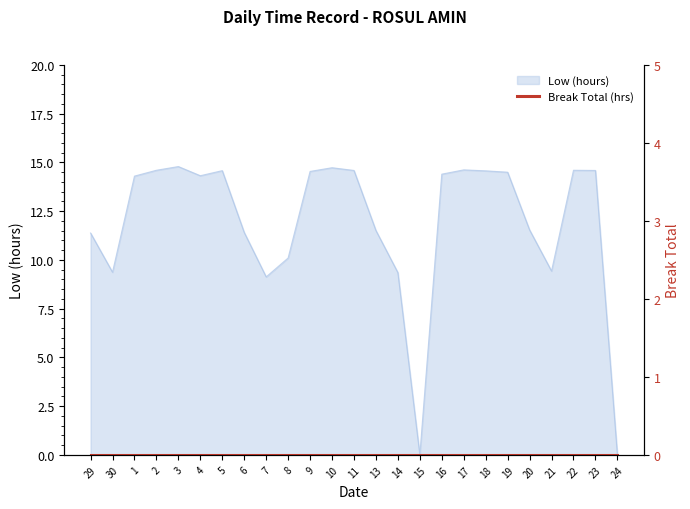

What is the maximum value for Low (hours)?

14.8